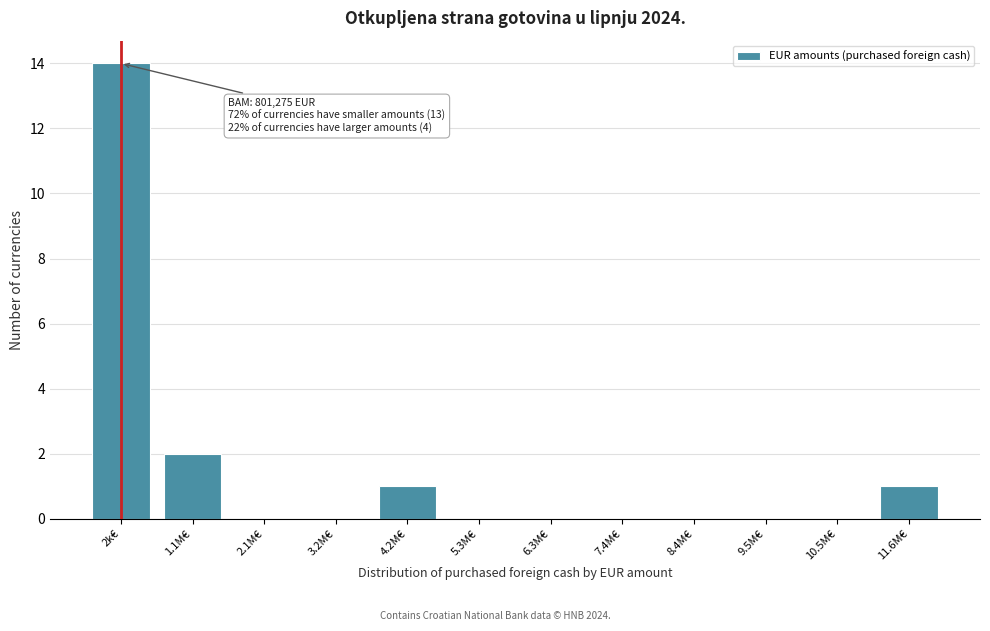

Reading right to left, what are all the values shown in this chart?

11.6M€=1	10.5M€=0	9.5M€=0	8.4M€=0	7.4M€=0	6.3M€=0	5.3M€=0	4.2M€=1	3.2M€=0	2.1M€=0	1.1M€=2	2k€=14